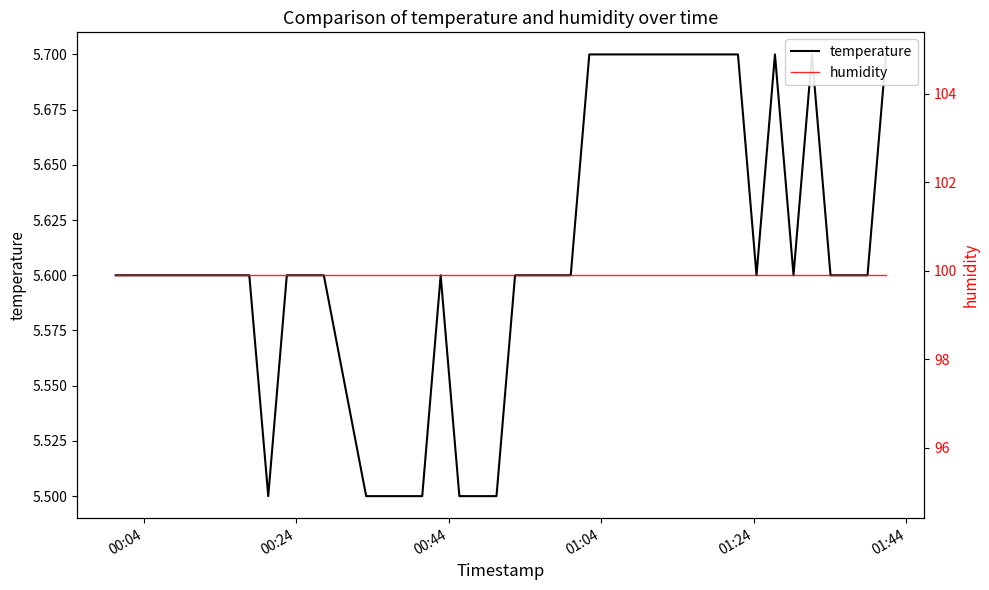

The humidity series shows 55.6 at 00:44. True or false?

False